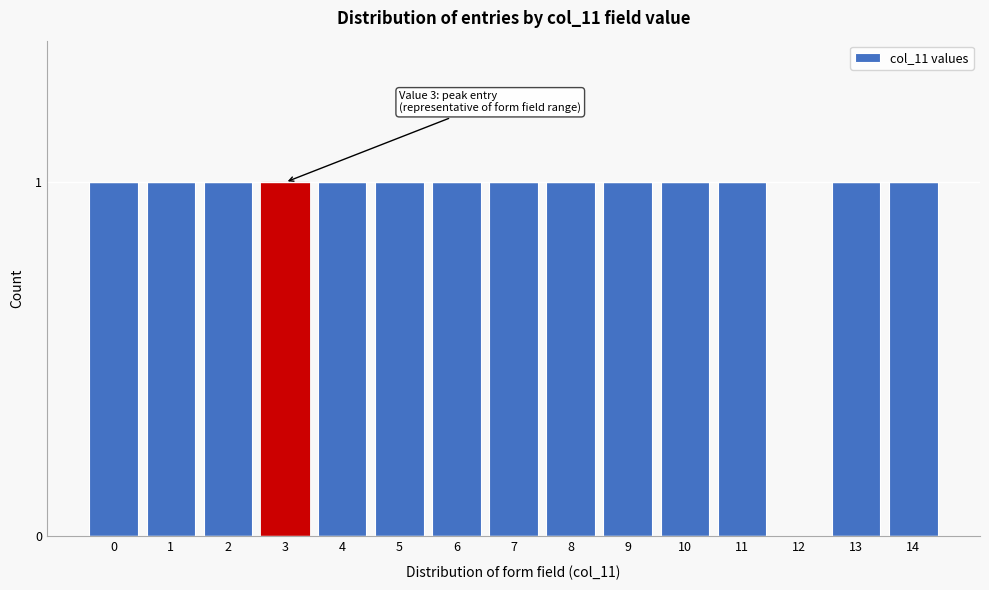

Reading right to left, what are all the values shown in this chart?

14=1	13=1	12=0	11=1	10=1	9=1	8=1	7=1	6=1	5=1	4=1	3=1	2=1	1=1	0=1